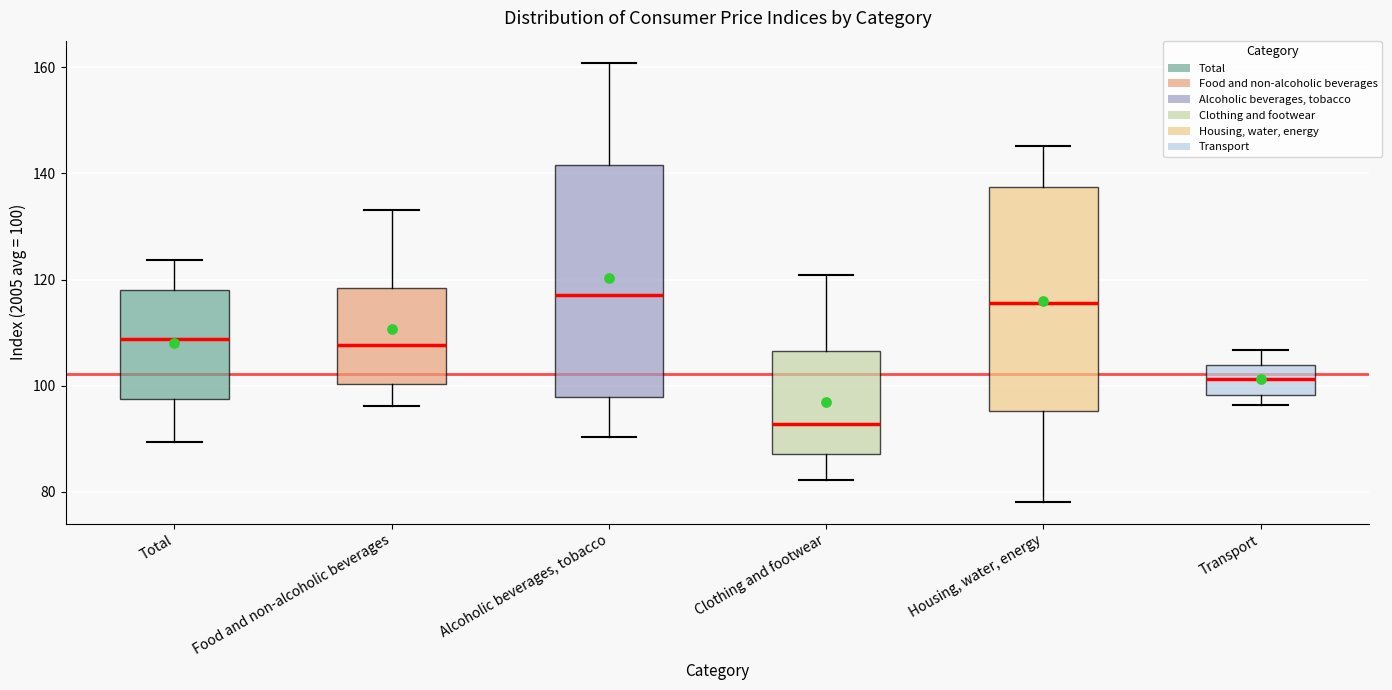

Reading left to right, read every box against the y-axis: the position of its median line, the range the box covers, and the ends of its whiskers. The values are not printed on the chart, so give them approximately, as read against the axis.

Total: median 108, box 98 to 118, whiskers 90 to 124
Food and non-alcoholic beverages: median 108, box 100 to 118, whiskers 96 to 134
Alcoholic beverages, tobacco: median 118, box 98 to 142, whiskers 90 to 160
Clothing and footwear: median 92, box 88 to 106, whiskers 82 to 120
Housing, water, energy: median 116, box 96 to 138, whiskers 78 to 146
Transport: median 102, box 98 to 104, whiskers 96 to 106